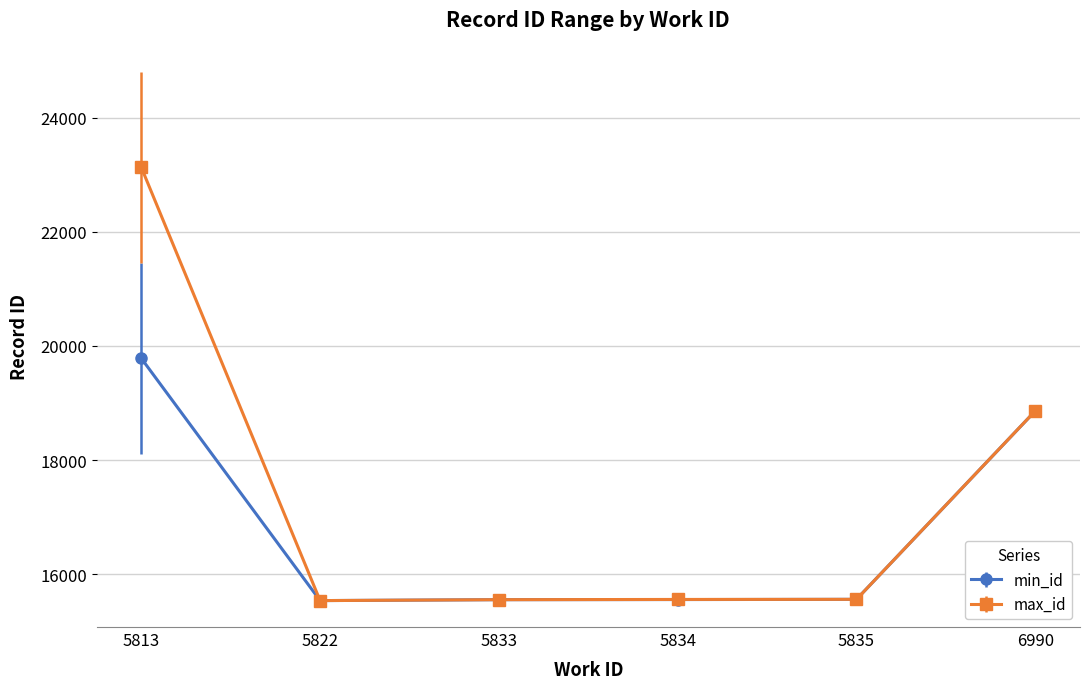

The value of min_id at 5822 is 15538. True or false?

True